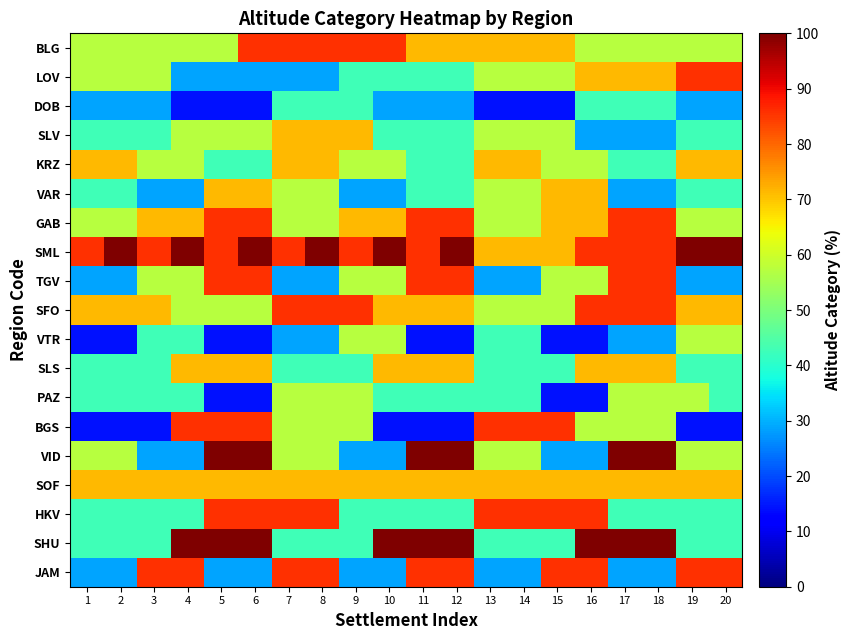

How many categories are shown in the chart?

20